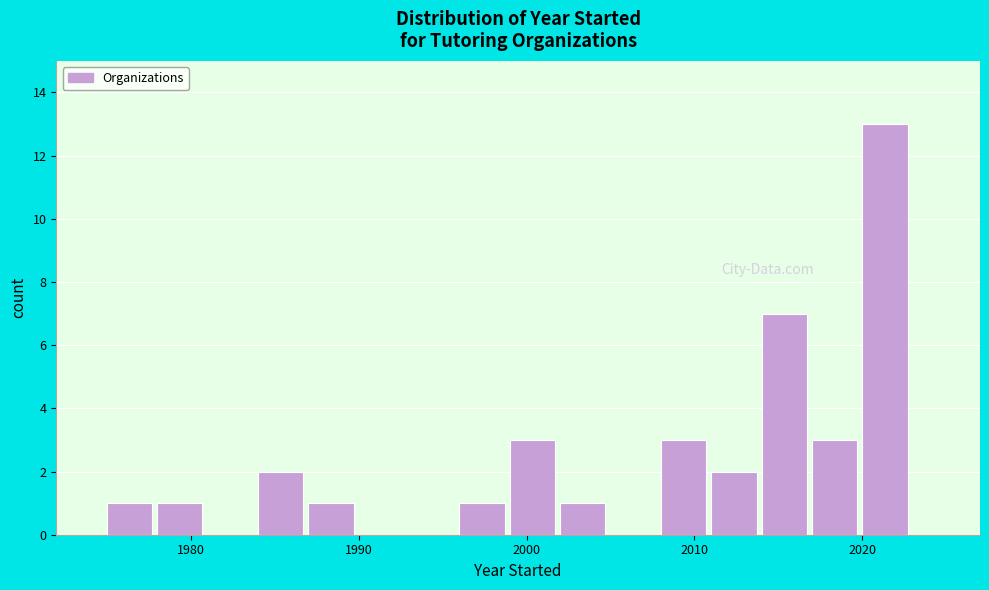

Read against the x-axis, roughly where is the centre of the tallest bar?

2021